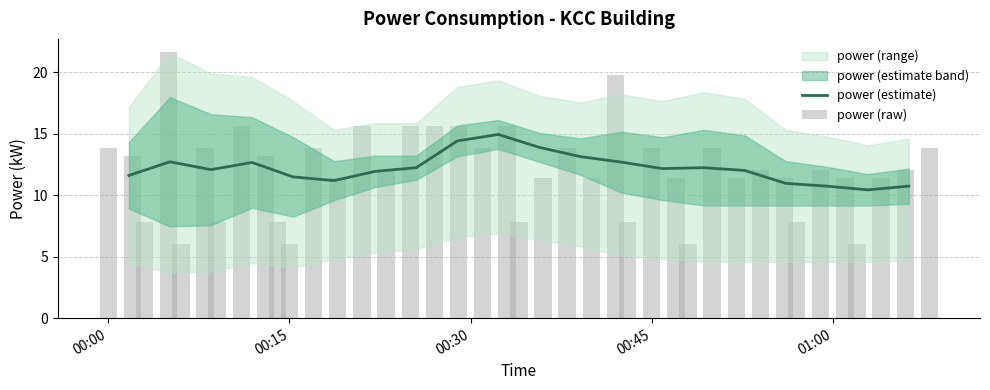

What is the approximate value of upper at 00:30?

18.5